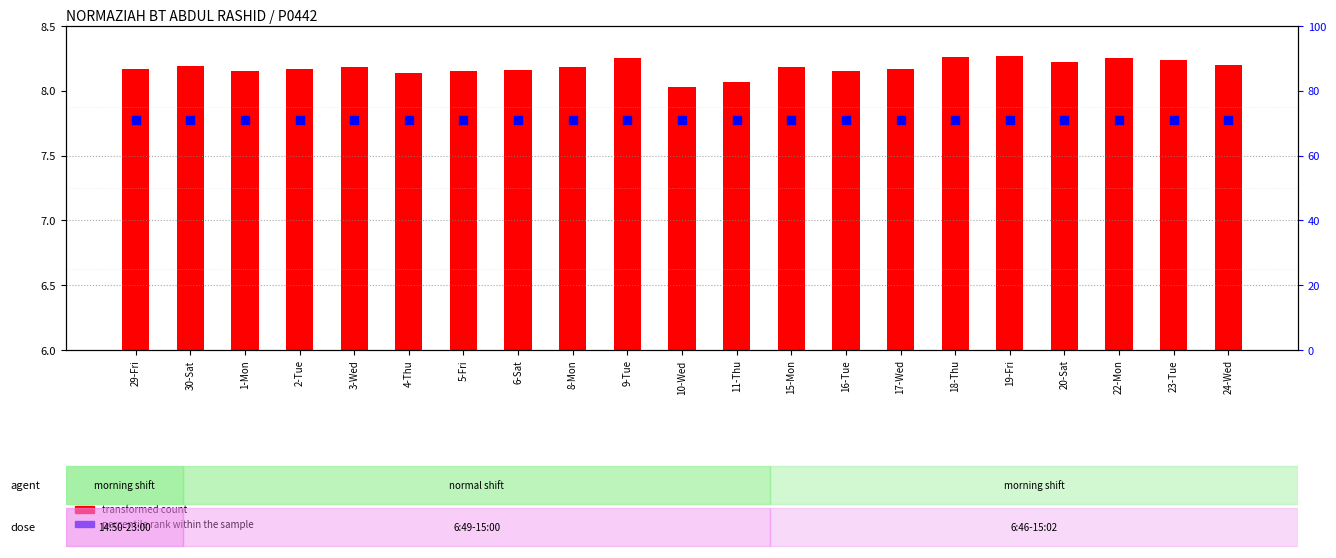

Which series has the widest spread of Y values?

transformed count